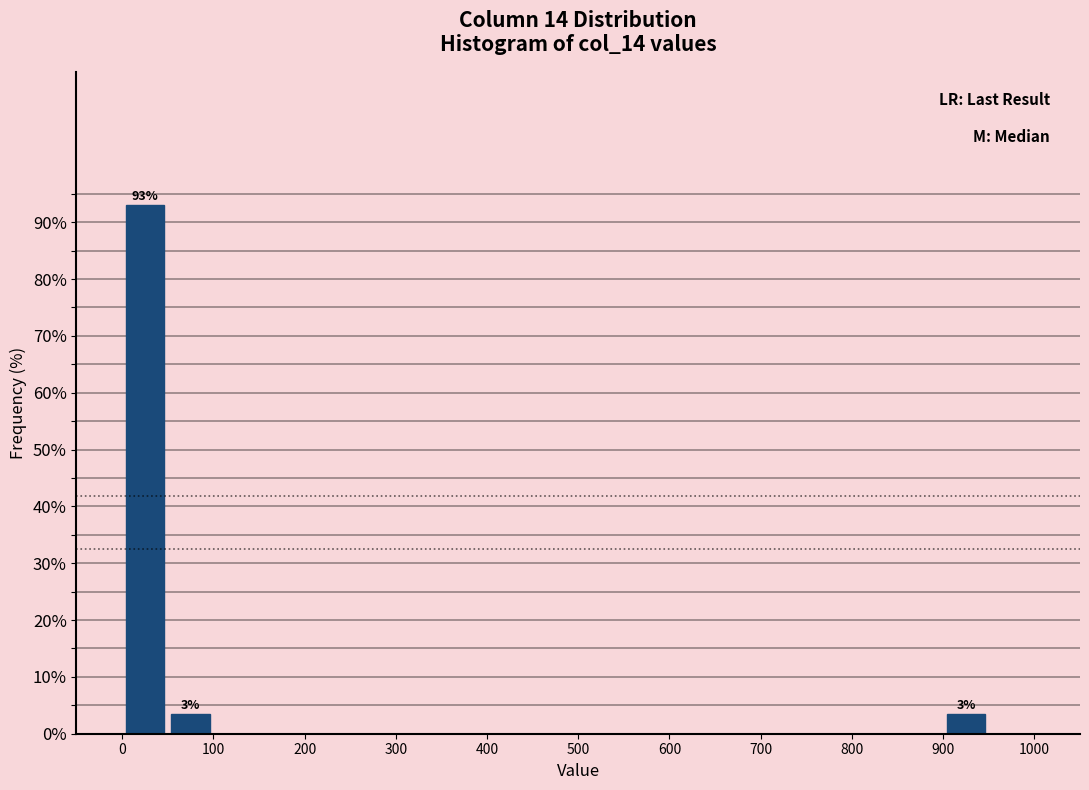

Which range on the x-axis has the tallest bar?

0 to 50